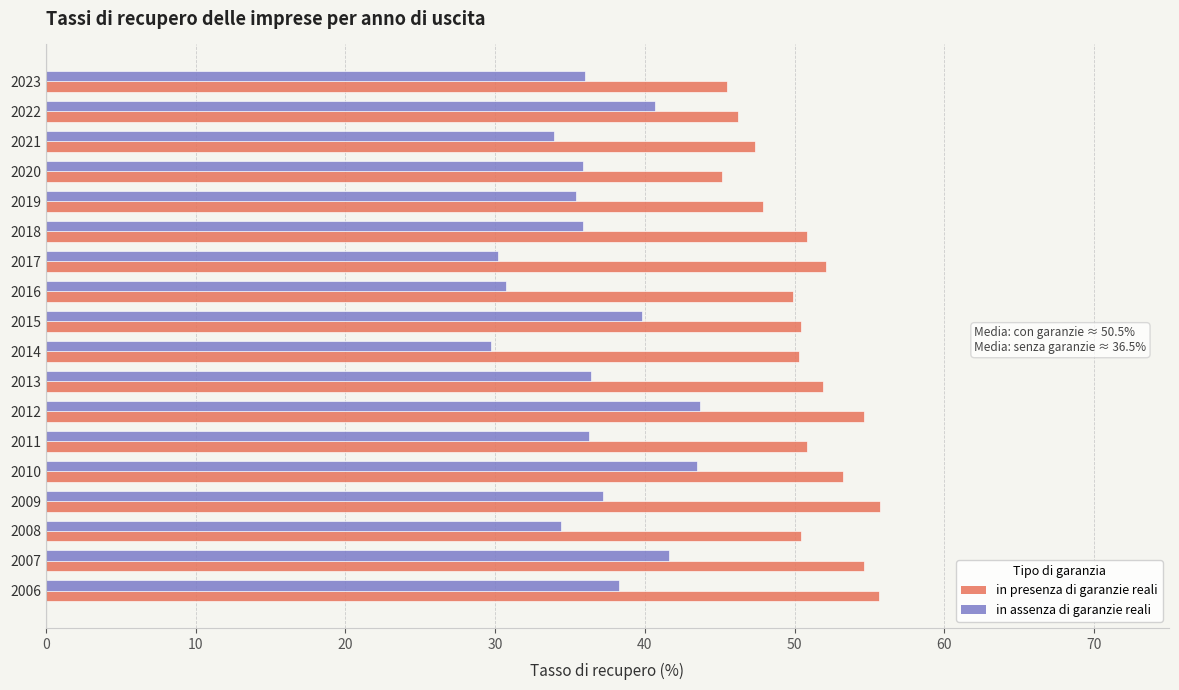

List the series in order of their overall mean, highest first.

in presenza di garanzie reali, in assenza di garanzie reali